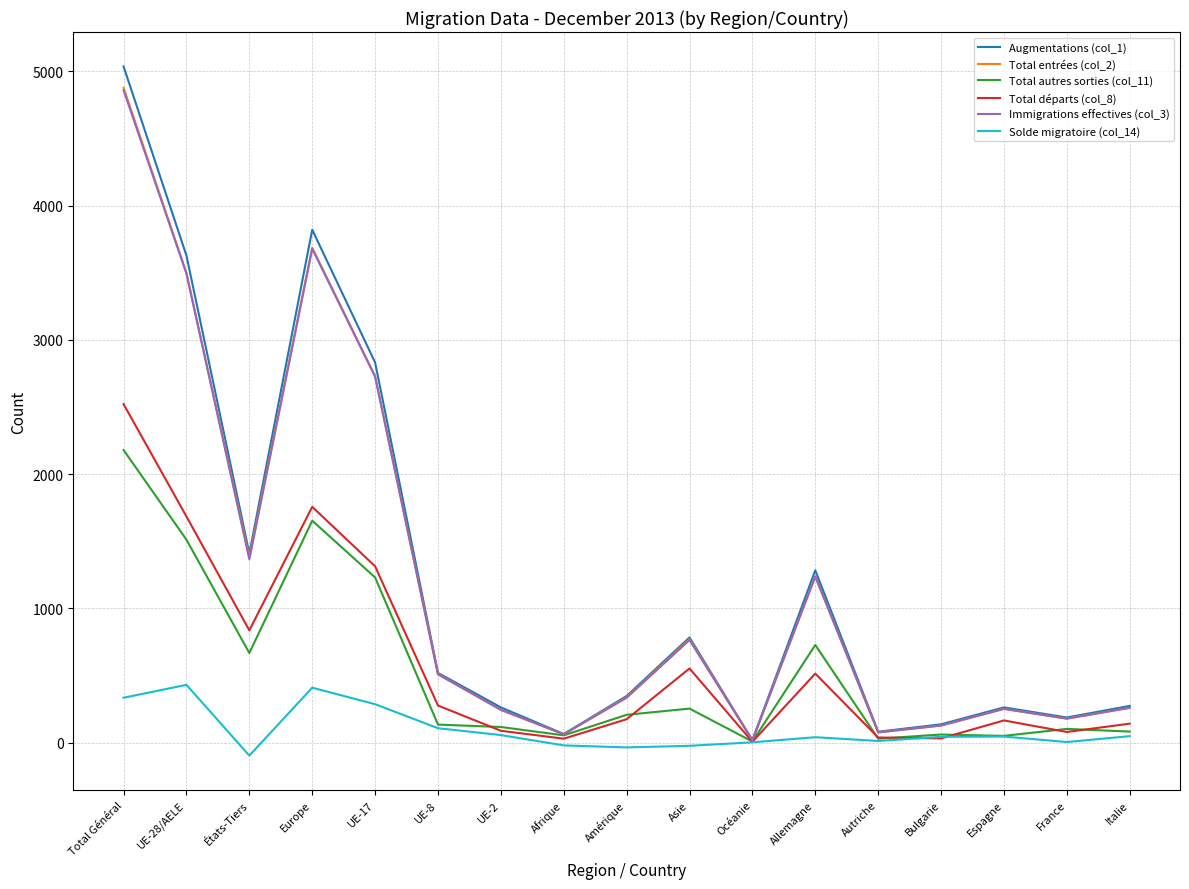

What is the lowest value of the Augmentations (col_1) series?

19